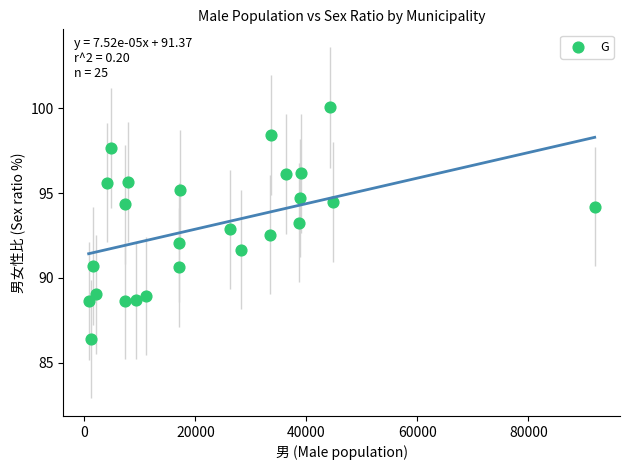

What is the range of X values (max minus min)?

91207.0